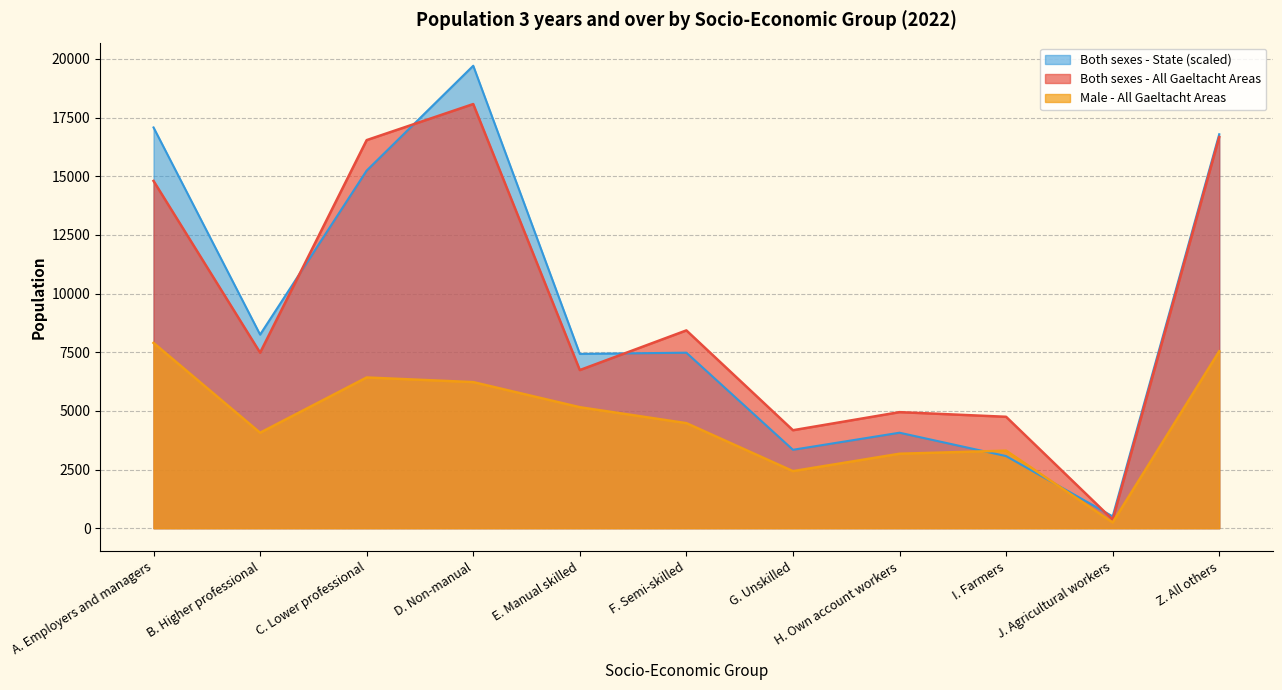

Which series has the widest spread of values?

Both sexes - State (scaled)